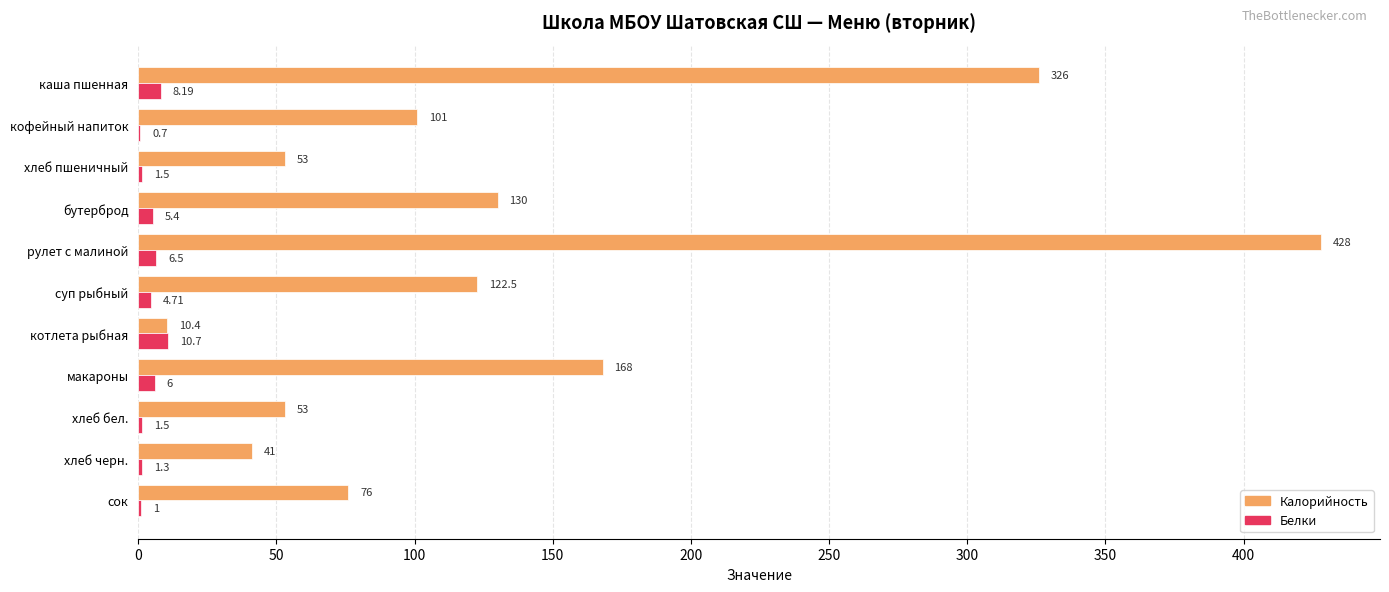

Between макароны and хлеб бел., which series saw the biggest shift?

Калорийность